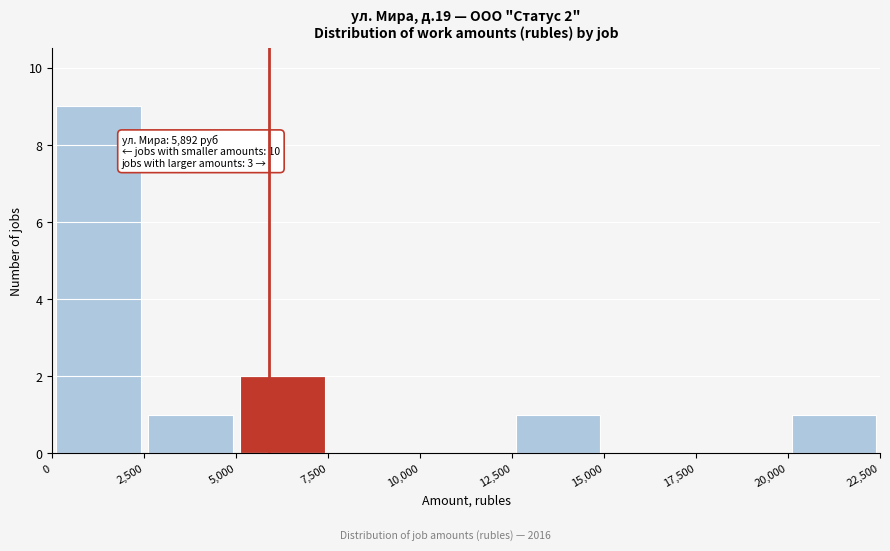

Over which range of the x-axis is the bar tallest?

0 to 2,500